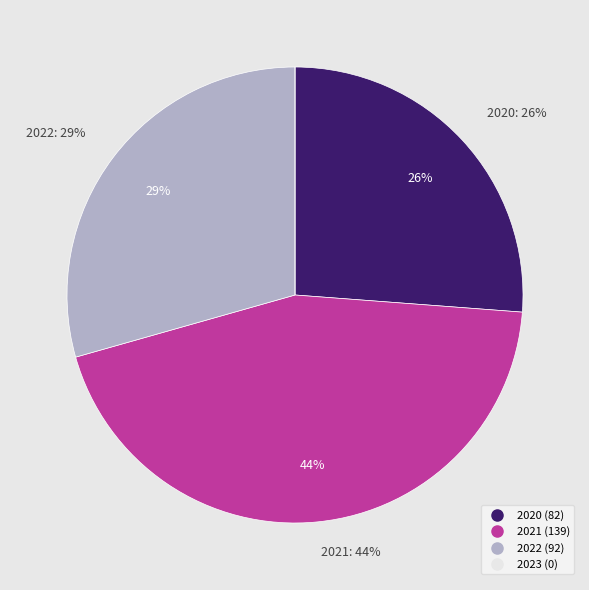

Is 2021 the majority of the pie?

No